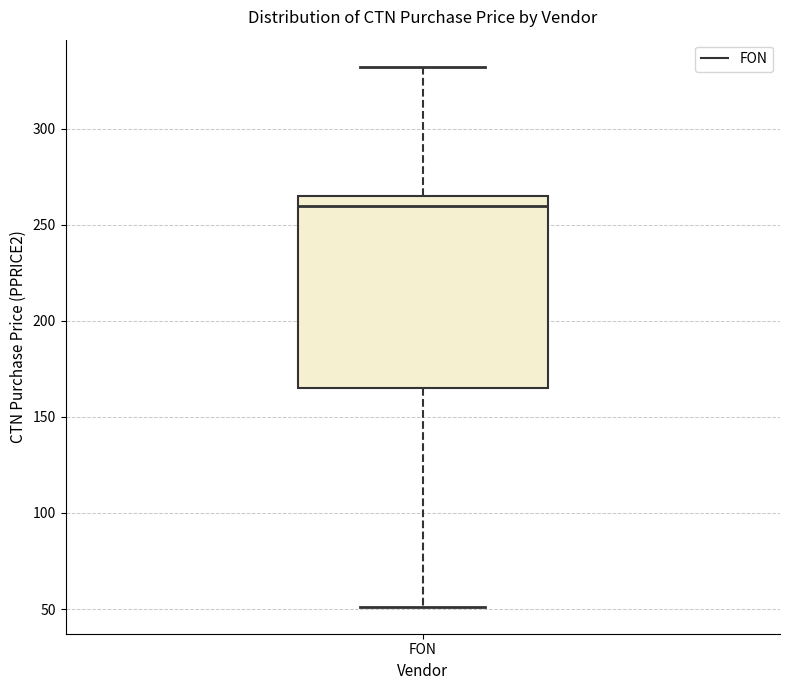

Transcribe this box plot: give where the median line is, the range the box spans, and where the two whiskers end, as read against the y-axis. The values are not printed on the chart, so give them approximately, as read against the axis.

median 260, box 165 to 265, whiskers 50 to 330